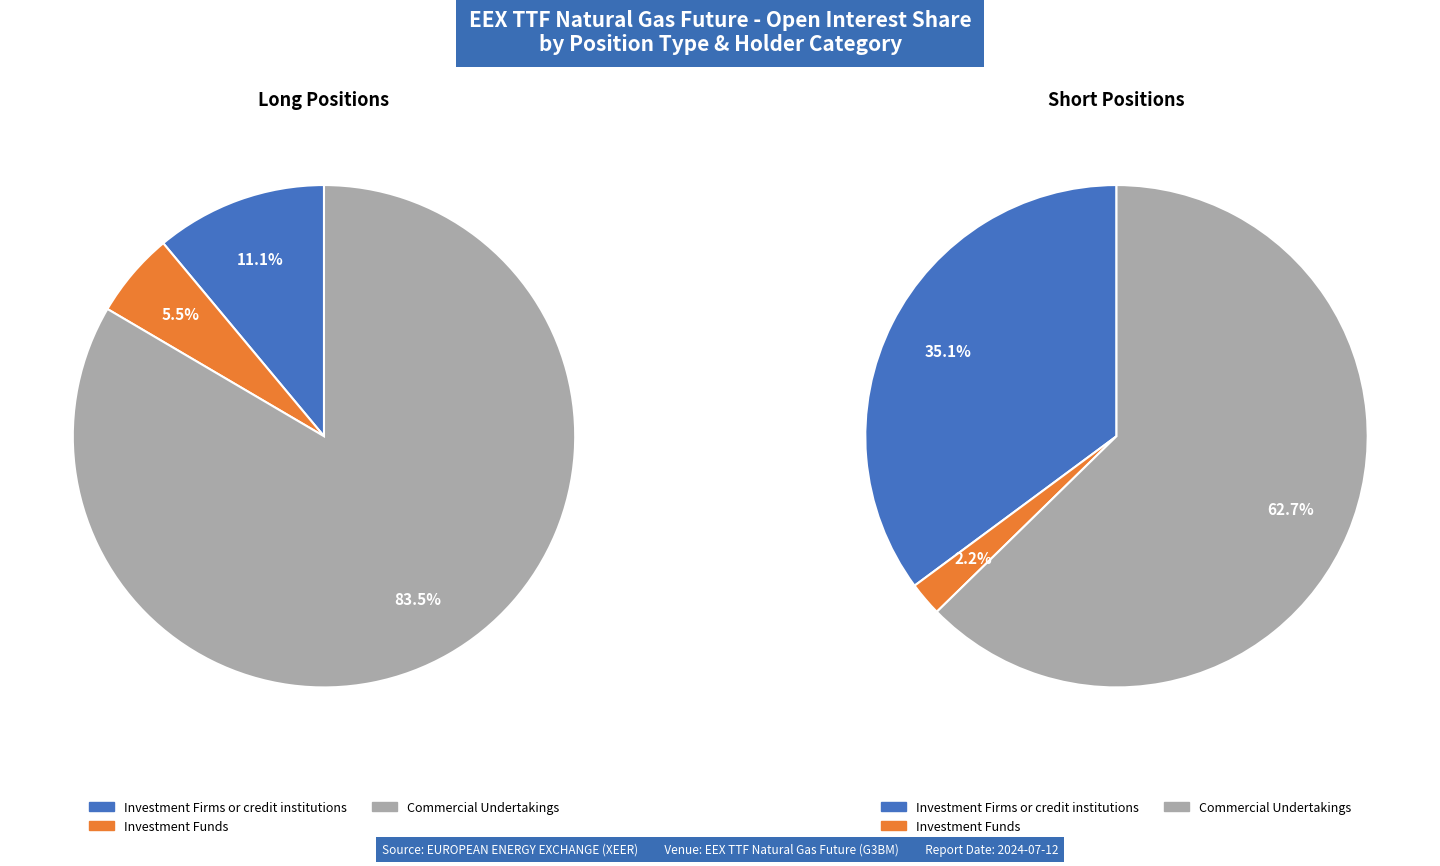

Which slice is the smallest?

Investment Funds